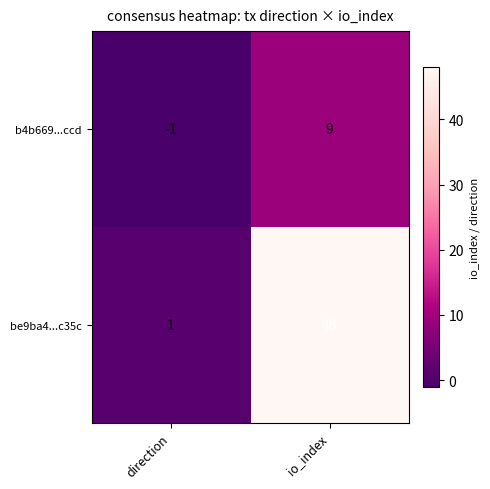

Reading left to right, list all the values displayed in this chart.

b4b669...ccd: -1	9
be9ba4...c35c: 1	48